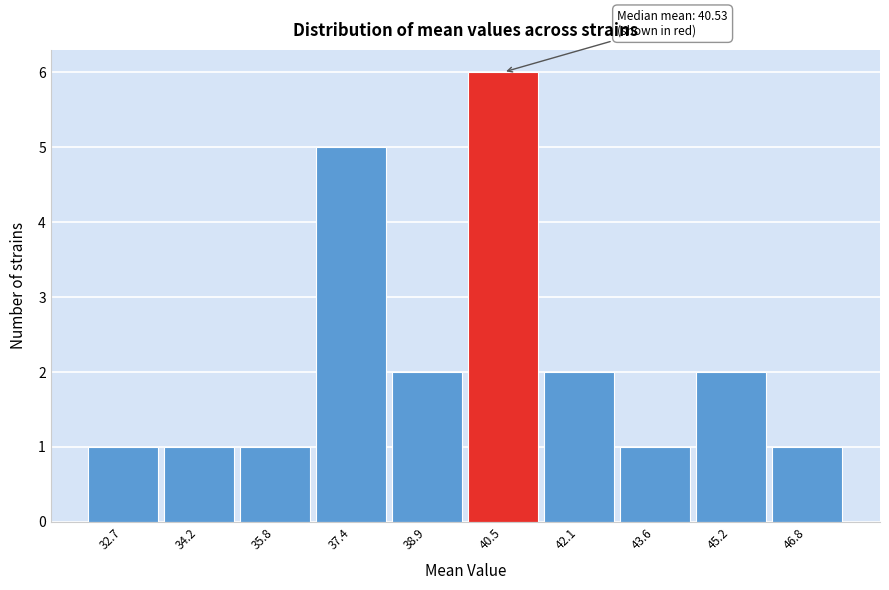

Reading left to right, transcribe all the data shown in this chart.

1	1	1	5	2	6	2	1	2	1